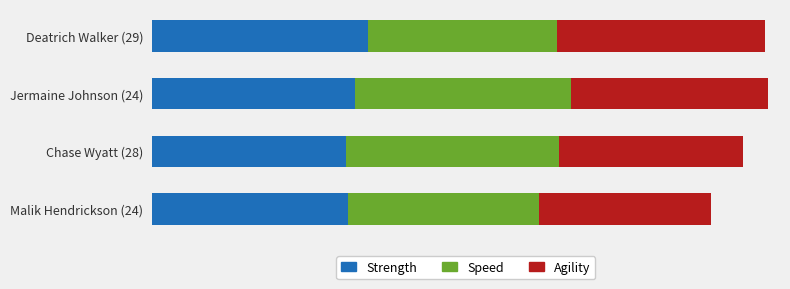

What are all the series names shown in the legend?

Strength, Speed, Agility